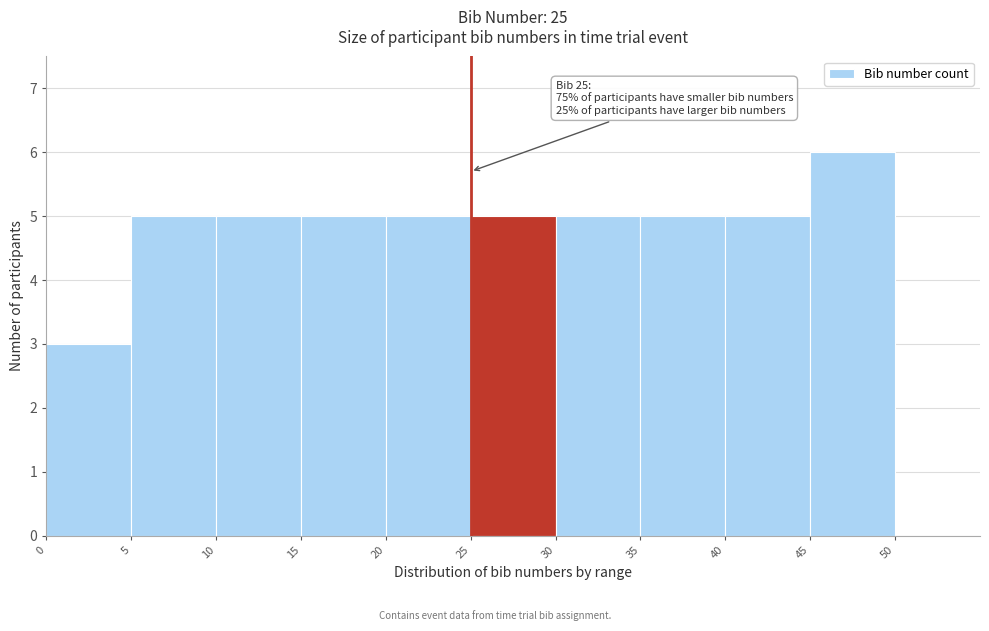

Over which range of the x-axis is the bar tallest?

45 to 50